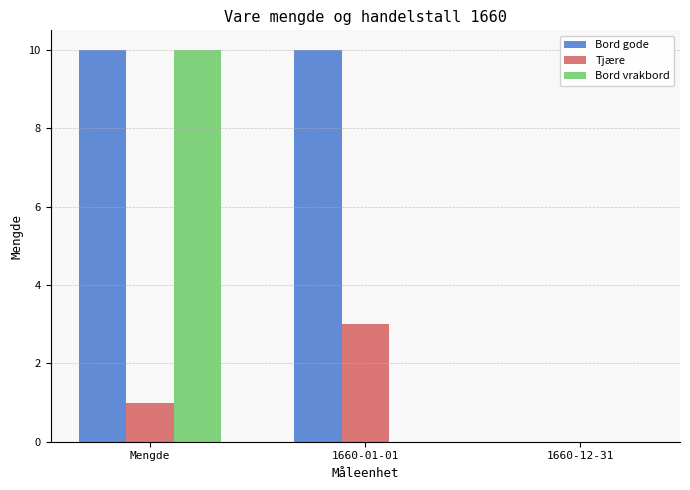

Is it true that Tjære equals 3 at 1660-01-01?

True